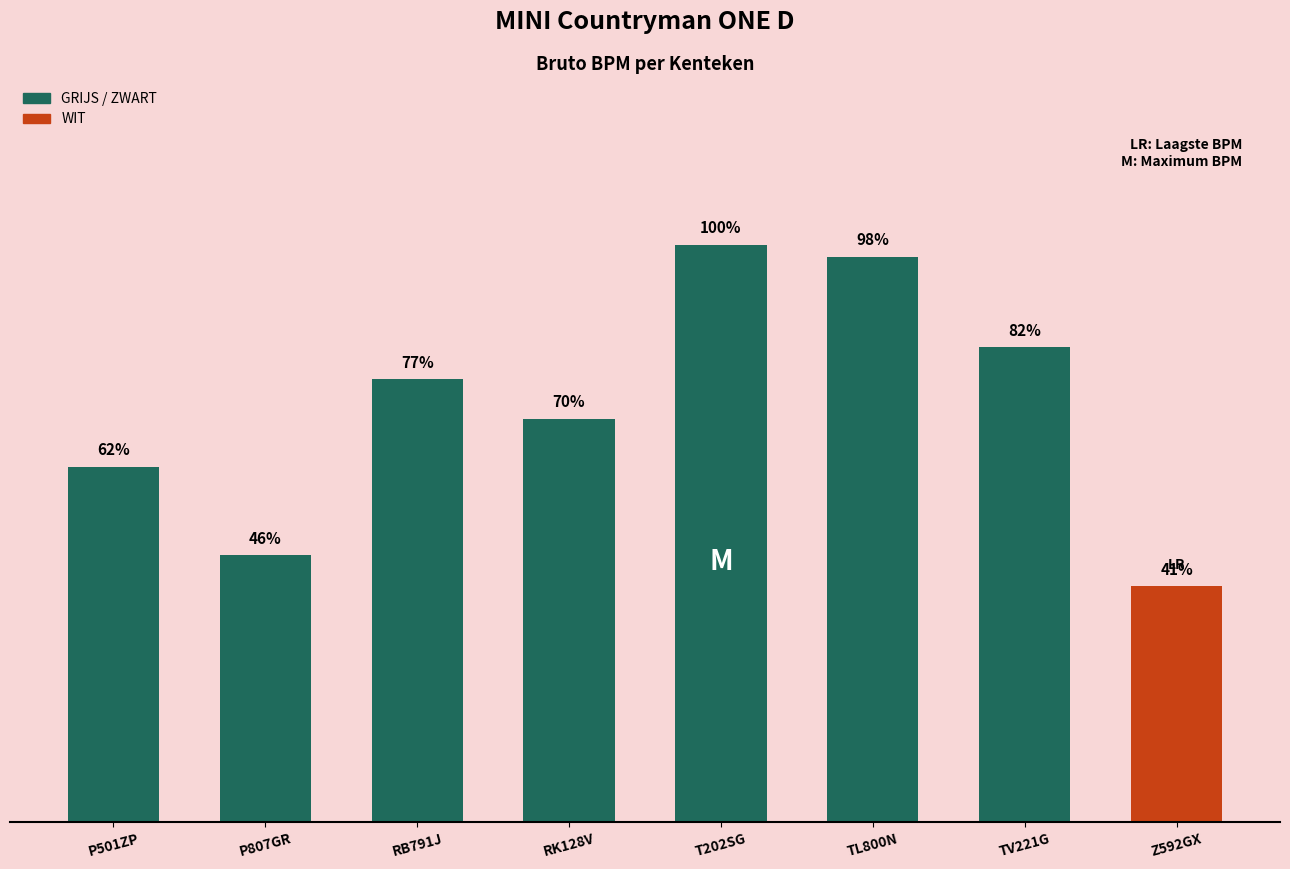

What is the label of the 7th bar from the right?

P807GR